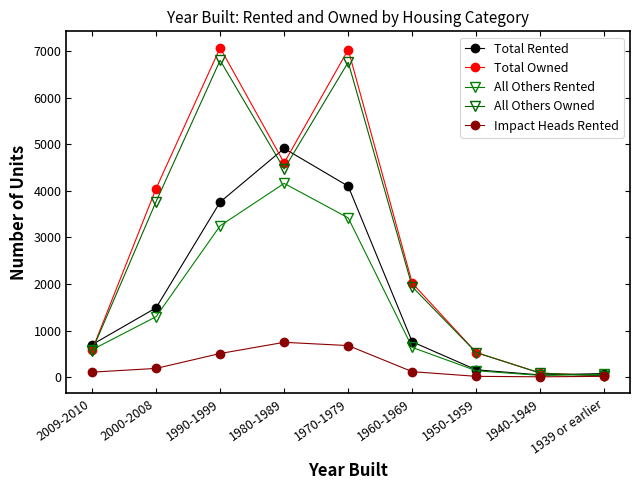

What position from the left is 1970-1979?

5